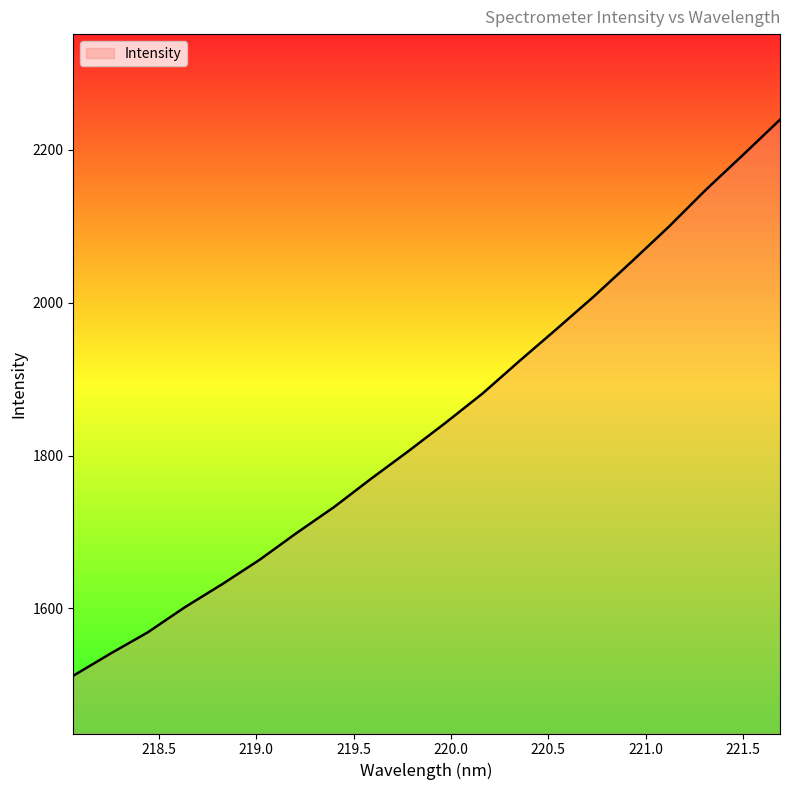

True or false: there are more than 1 points higher than both neighbors.

False